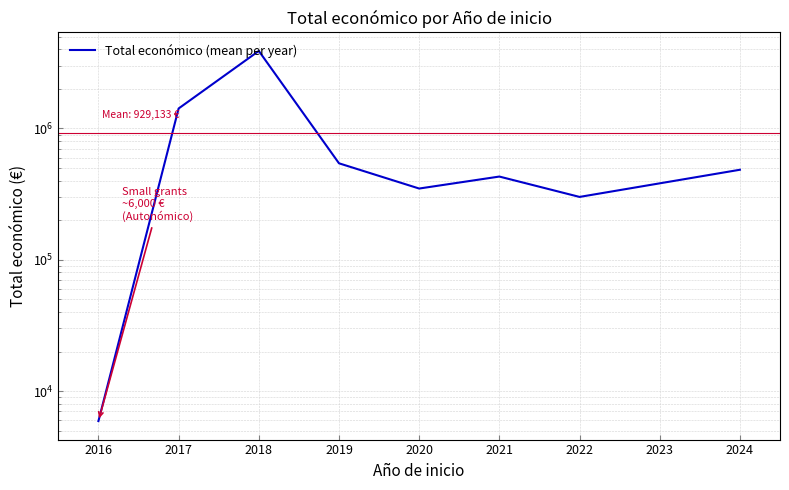

What is the value of the 5th point from the left?

348843.0